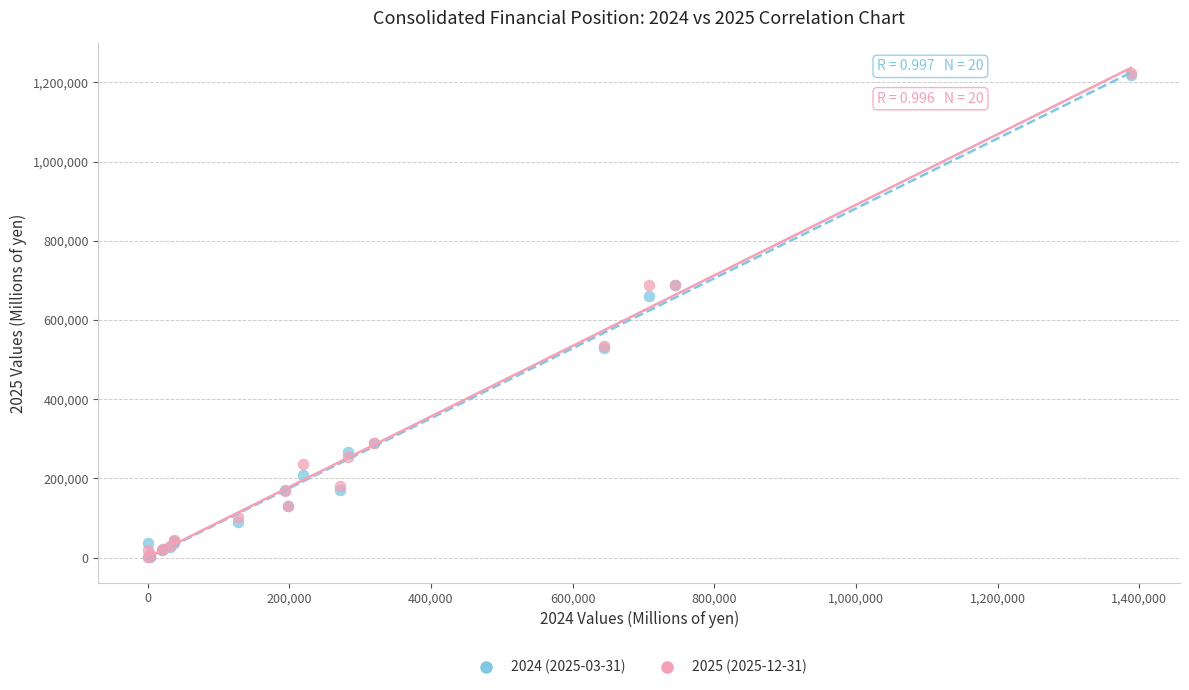

What are all the series names shown in the legend?

2024 (2025-03-31), 2025 (2025-12-31)